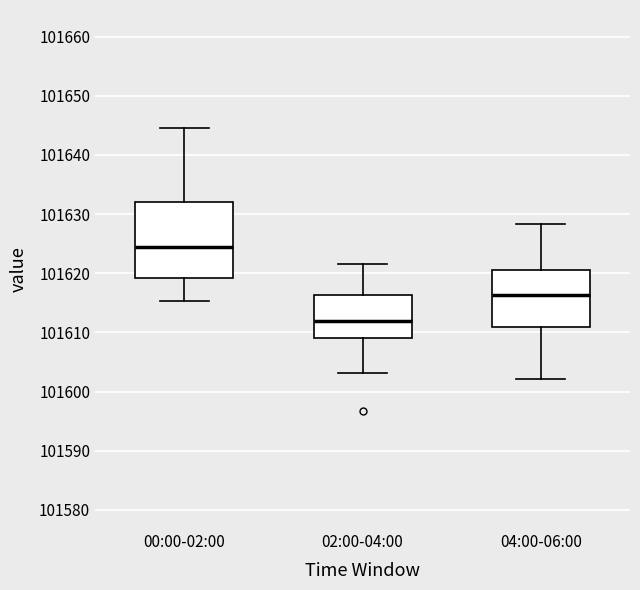

Reading left to right, read every box against the y-axis: the position of its median line, the range the box covers, and the ends of its whiskers. The values are not printed on the chart, so give them approximately, as read against the axis.

00:00-02:00: median 101624, box 101619 to 101632, whiskers 101615 to 101645
02:00-04:00: median 101612, box 101609 to 101616, whiskers 101603 to 101622
04:00-06:00: median 101616, box 101611 to 101621, whiskers 101602 to 101628